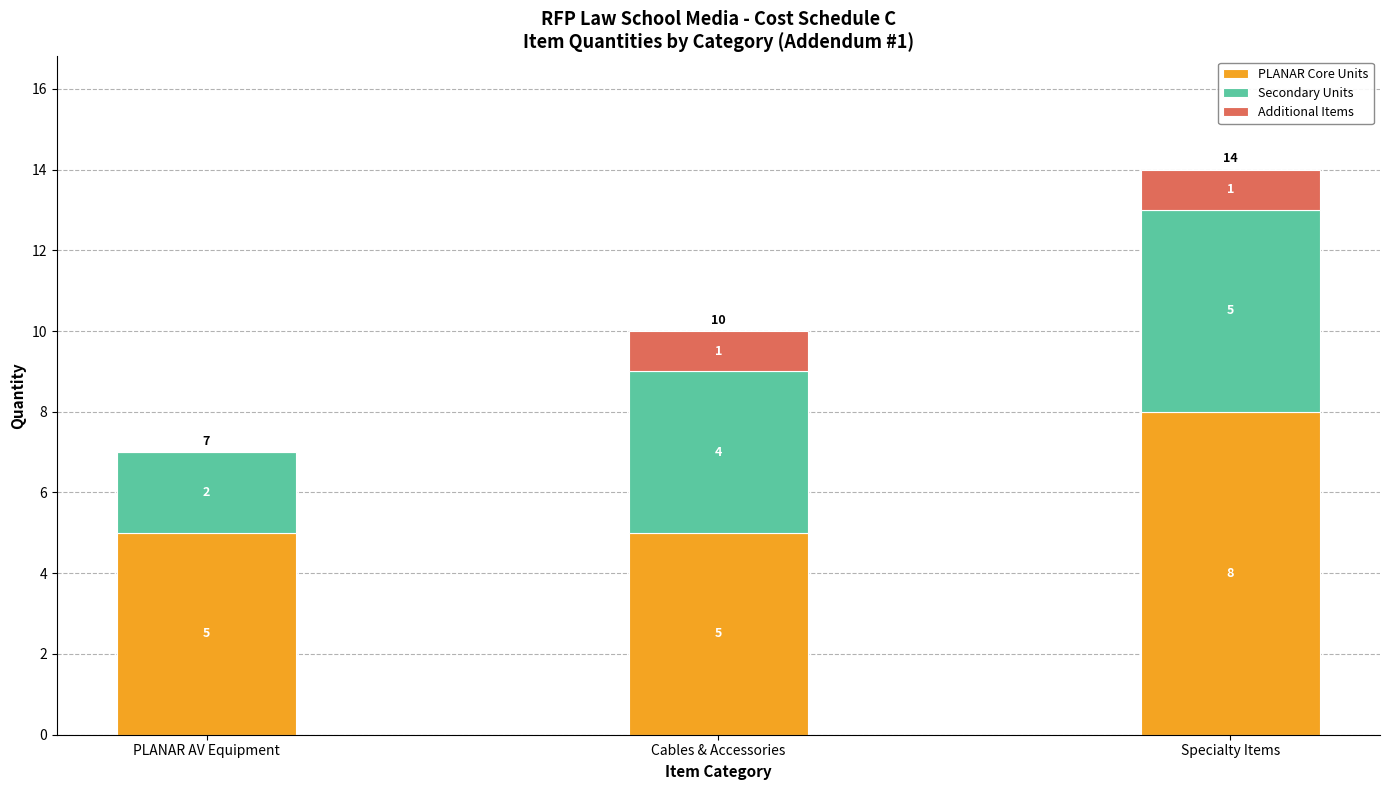

At which category is the sum across all series the highest?

Specialty Items